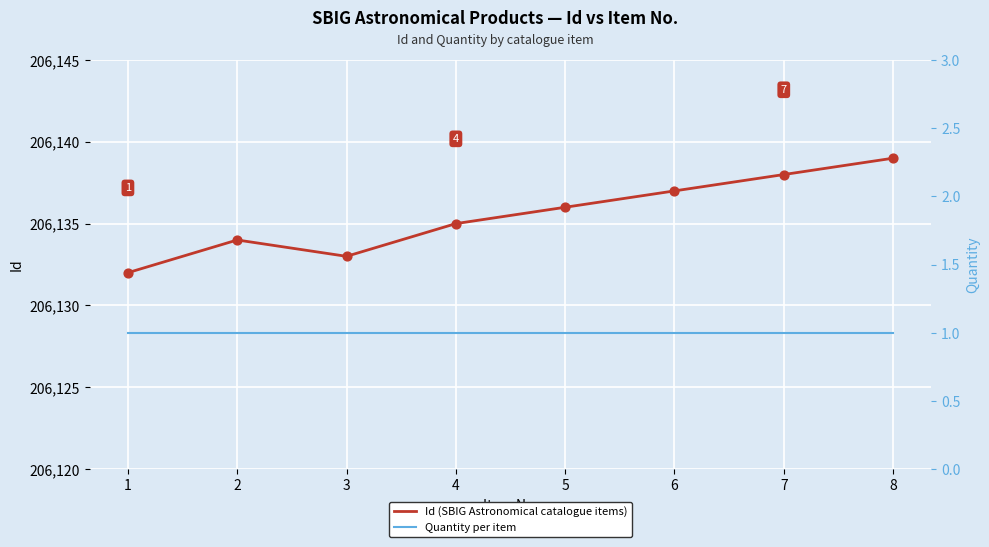

At which category is the sum across all series the highest?

8